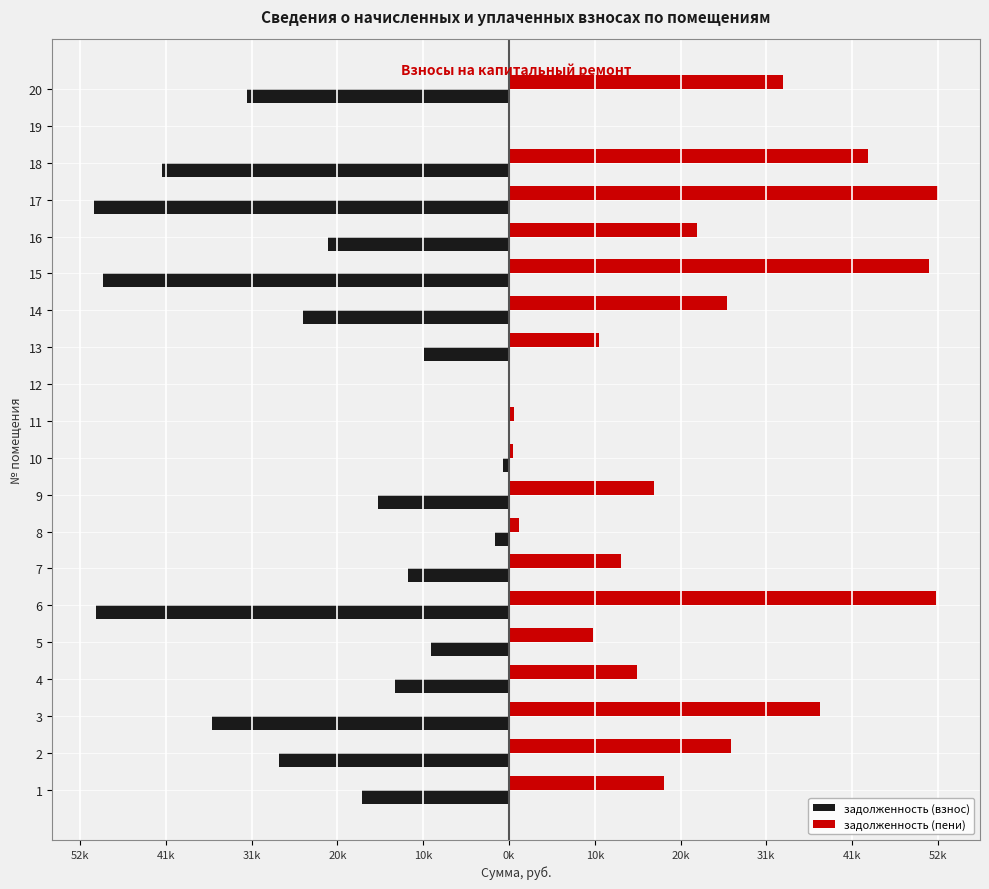

What are all the series names shown in the legend?

задолженность (взнос), задолженность (пени)